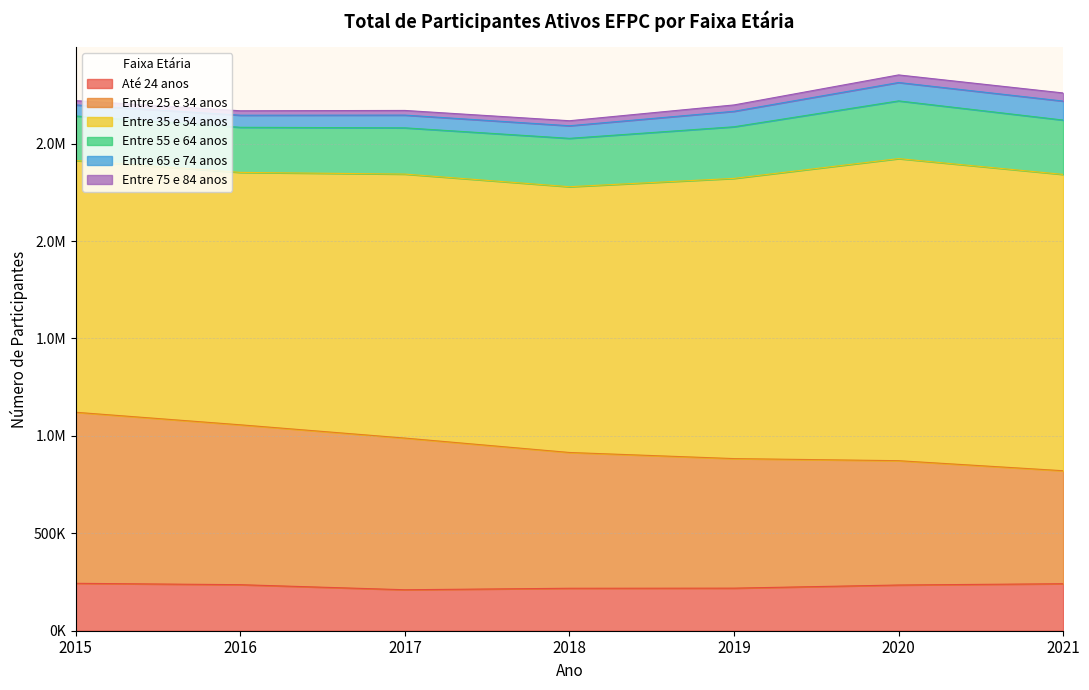

At 2021, list the series in order from smallest to largest.

Entre 75 e 84 anos, Entre 65 e 74 anos, Até 24 anos, Entre 55 e 64 anos, Entre 25 e 34 anos, Entre 35 e 54 anos